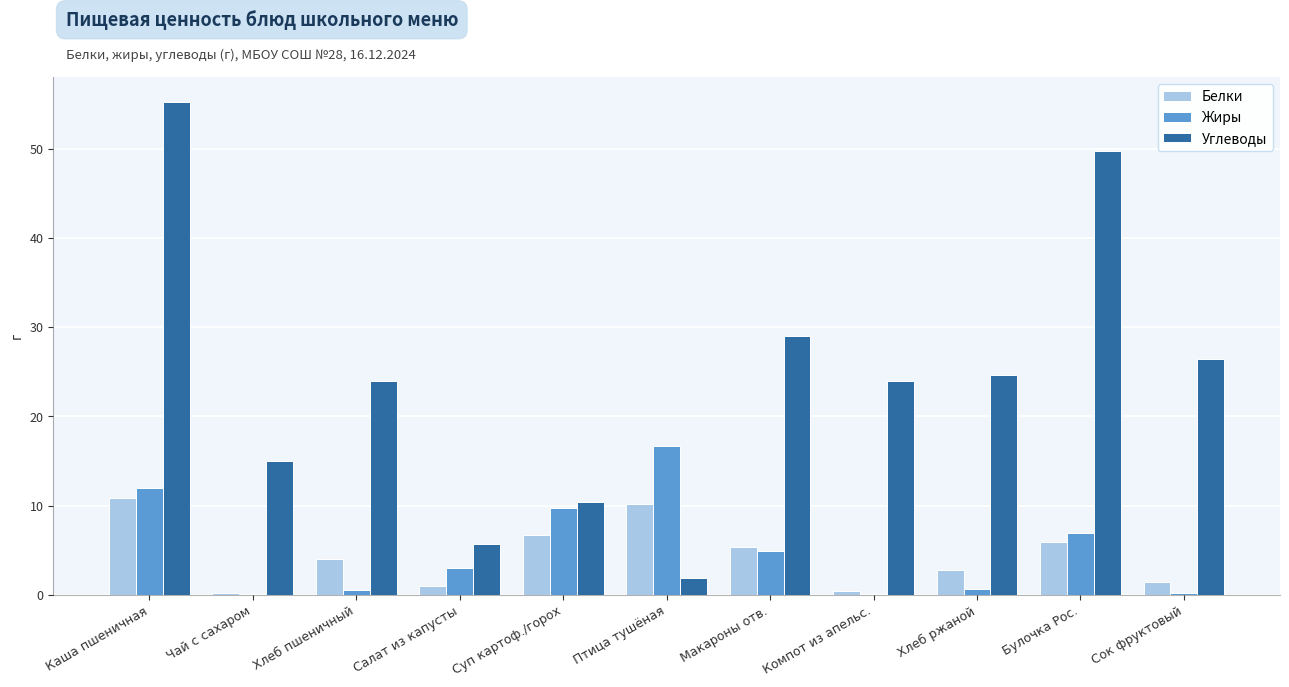

Which series changed the most between Салат из капусты and Булочка Рос.?

Углеводы